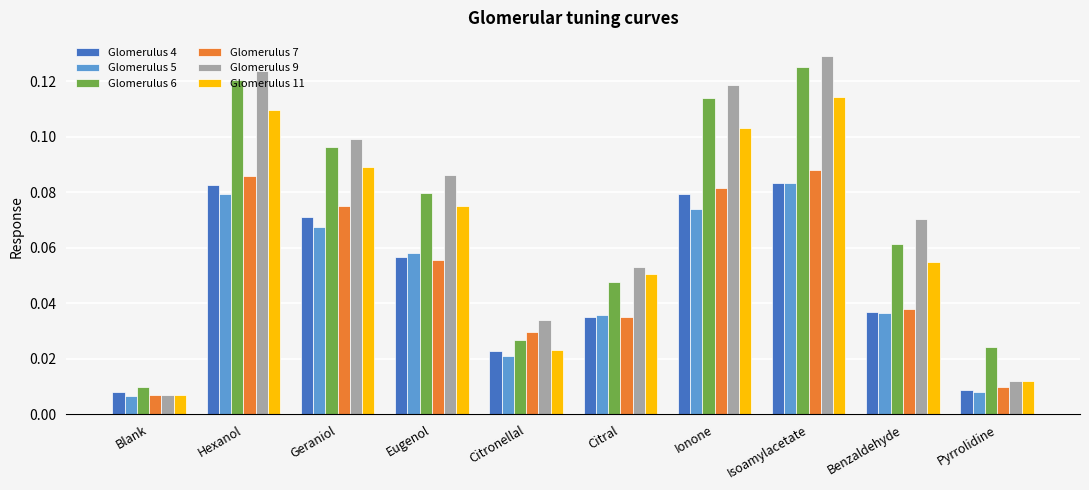

What is the sum of all Glomerulus 5 values?

0.5